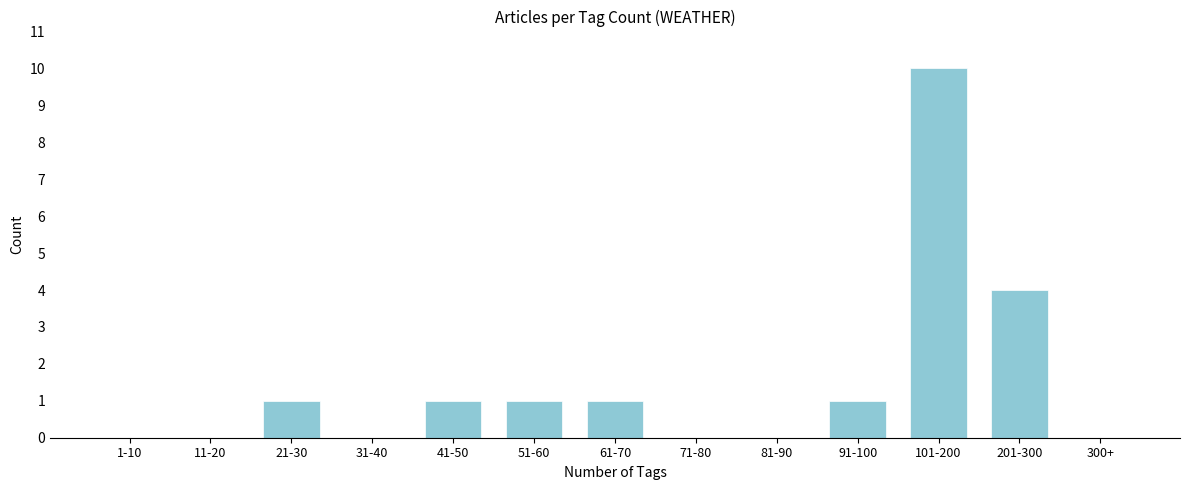

Reading left to right, transcribe all the data shown in this chart.

1-10=0	11-20=0	21-30=1	31-40=0	41-50=1	51-60=1	61-70=1	71-80=0	81-90=0	91-100=1	101-200=10	201-300=4	300+=0